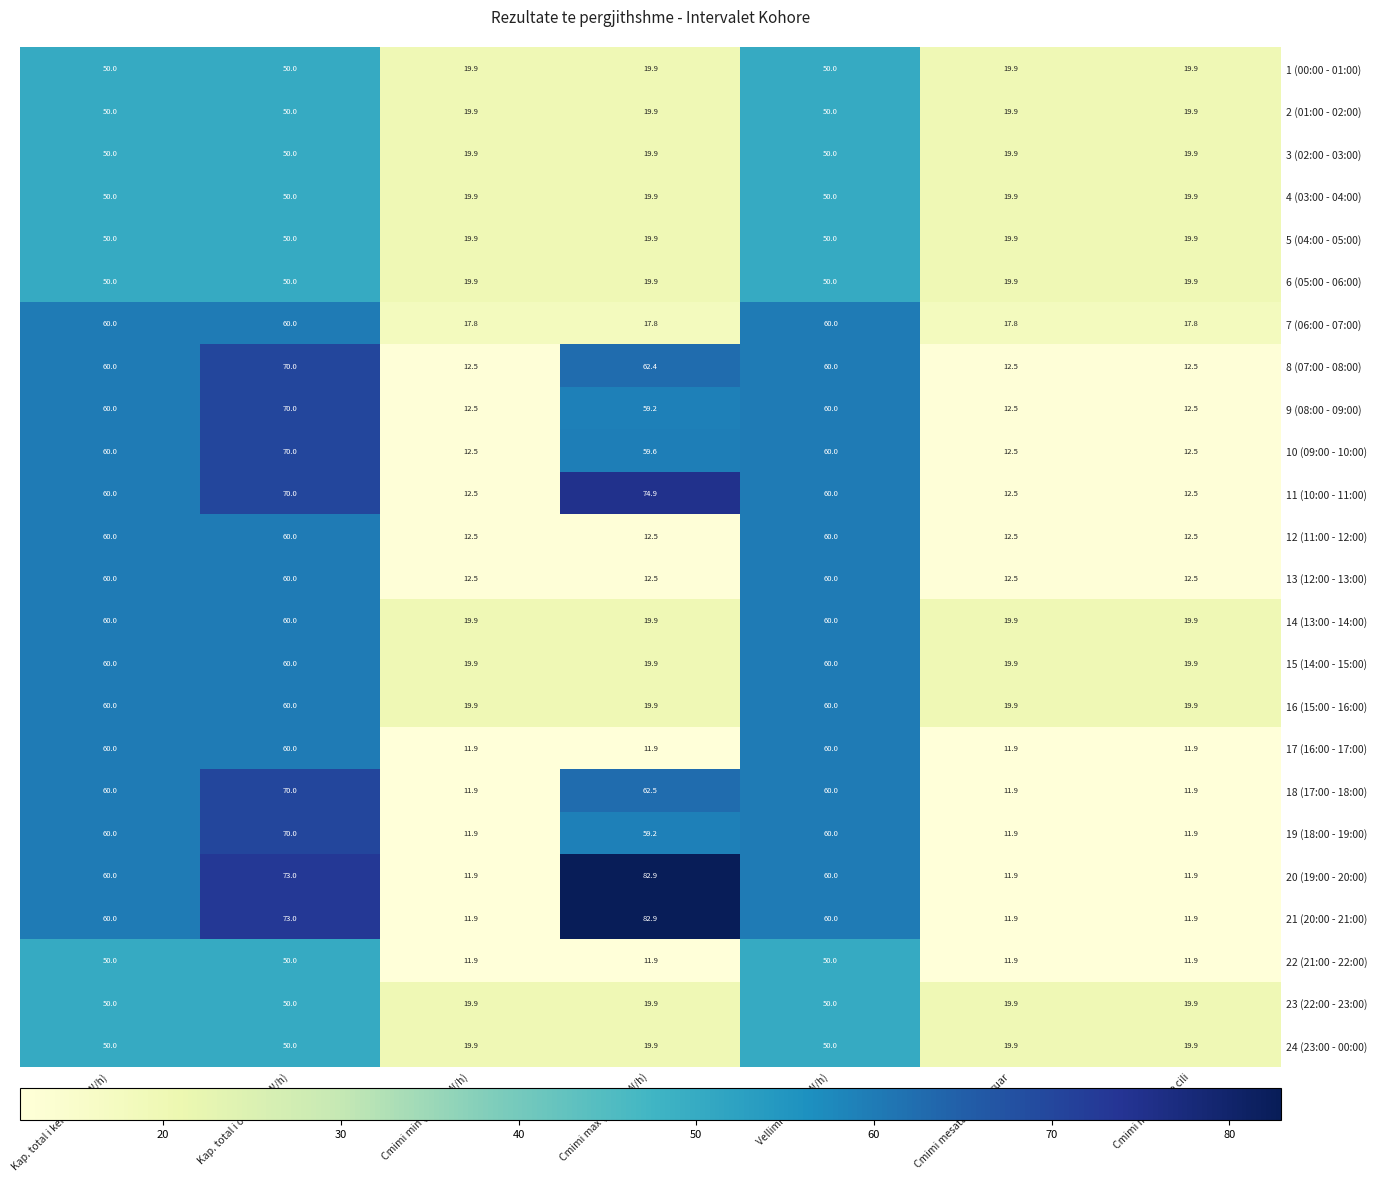

What is the spread (max minus min) of values at Kap. total i kerkuar (MW/h)?

10.0